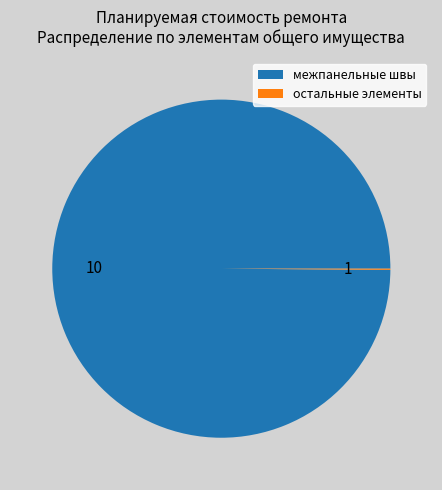

Is it true that межпанельные швы is 91% of the pie?

False